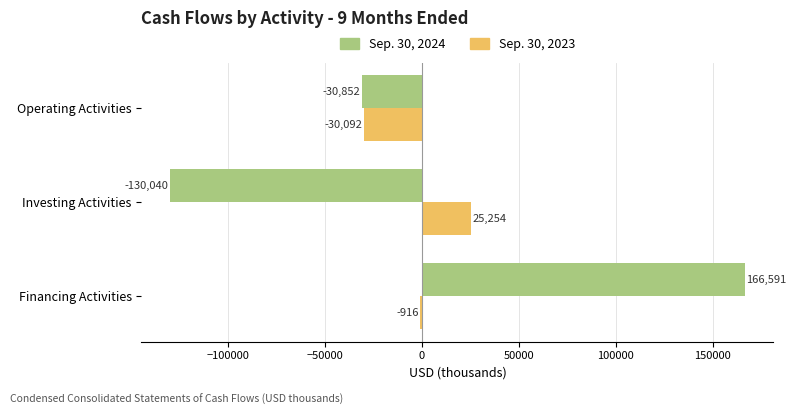

How many Sep. 30, 2023 values are between -30092 and 25254?

3